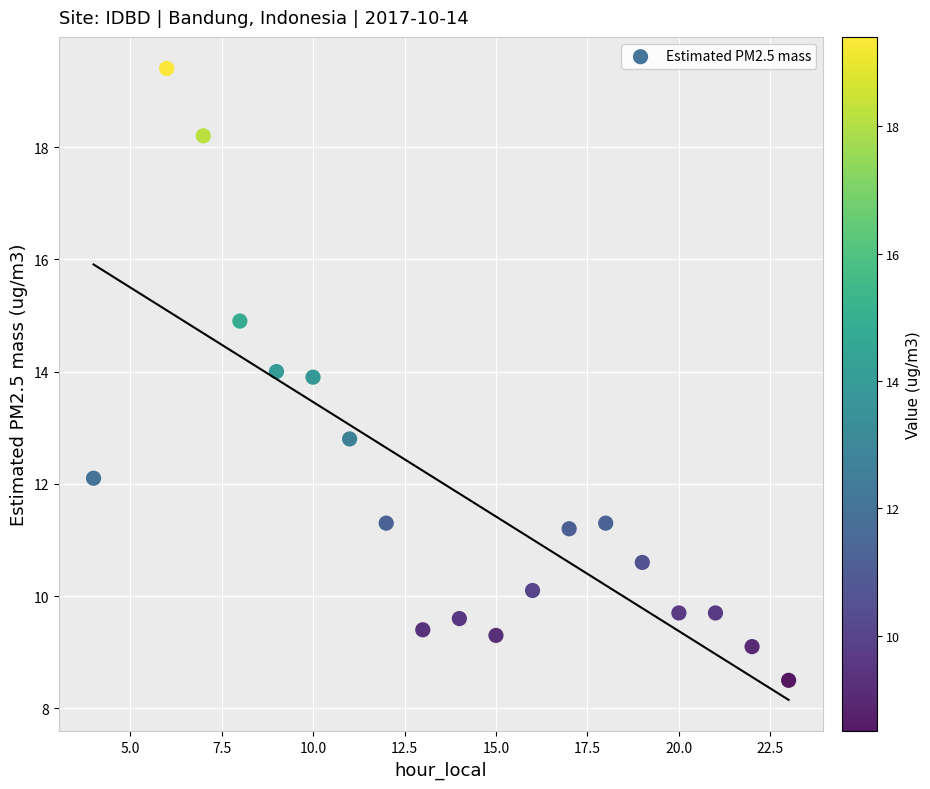

What Y value in the scatter plot is closest to 13?

12.8